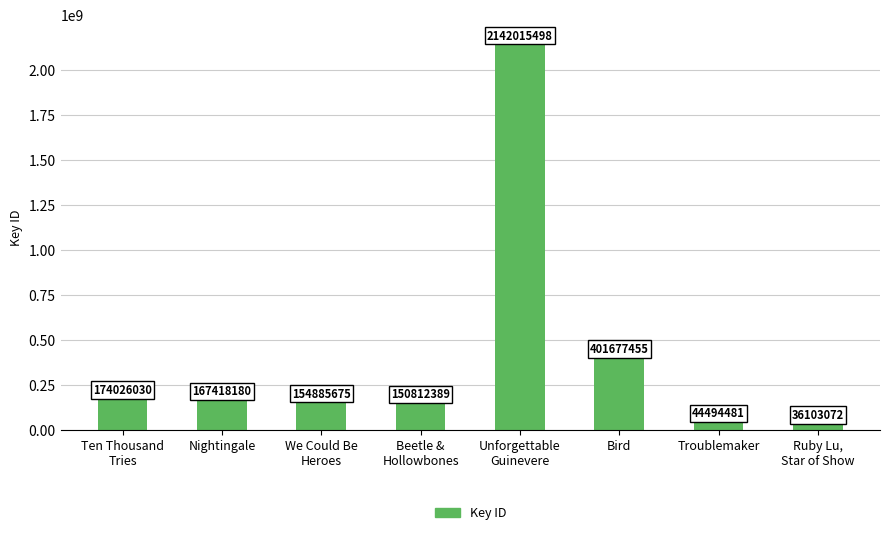

Are the bars grouped side by side (vs. stacked)?

No